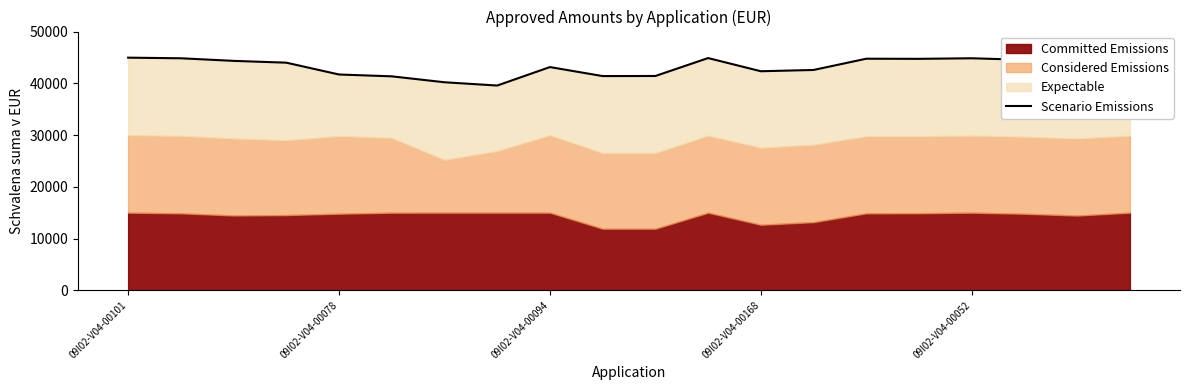

What is the smallest value displayed?

39565.0